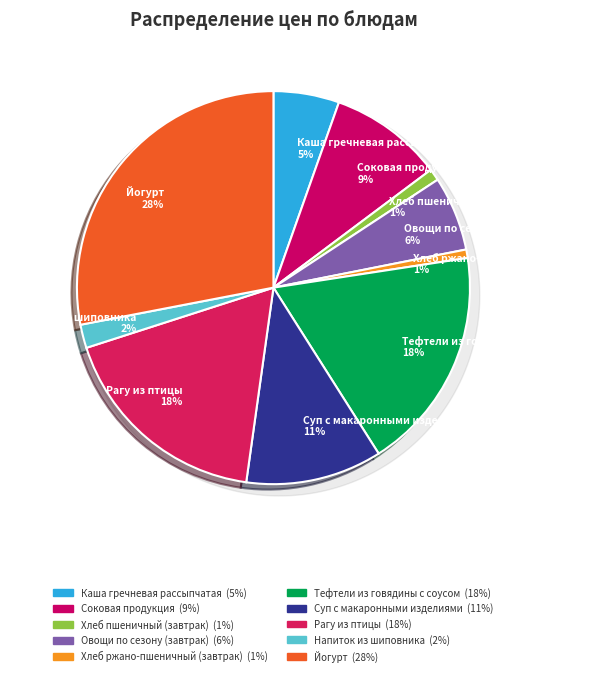

Rank the categories by value from highest to lowest.

Йогурт, Тефтели из говядины с соусом, Рагу из птицы, Суп с макаронными изделиями, Соковая продукция, Овощи по сезону (завтрак), Каша гречневая рассыпчатая, Напиток из шиповника, Хлеб пшеничный (завтрак), Хлеб ржано-пшеничный (завтрак)